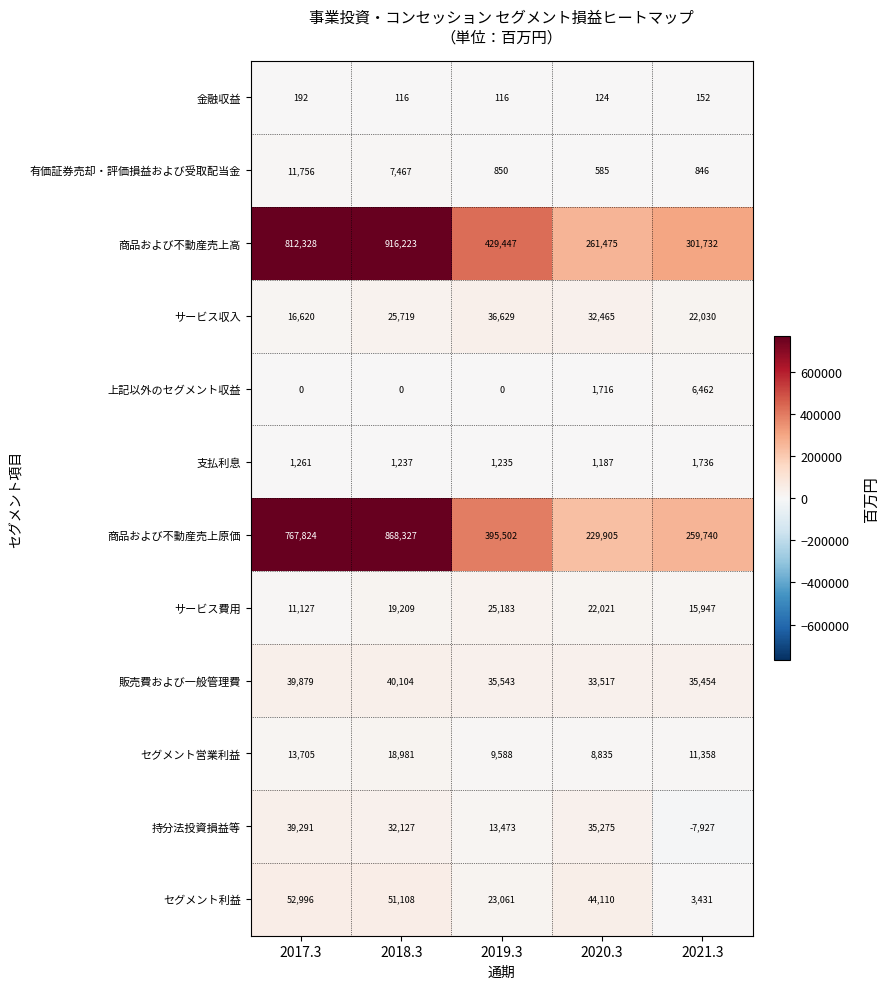

Which label corresponds to the smallest value in the chart?

2021.3